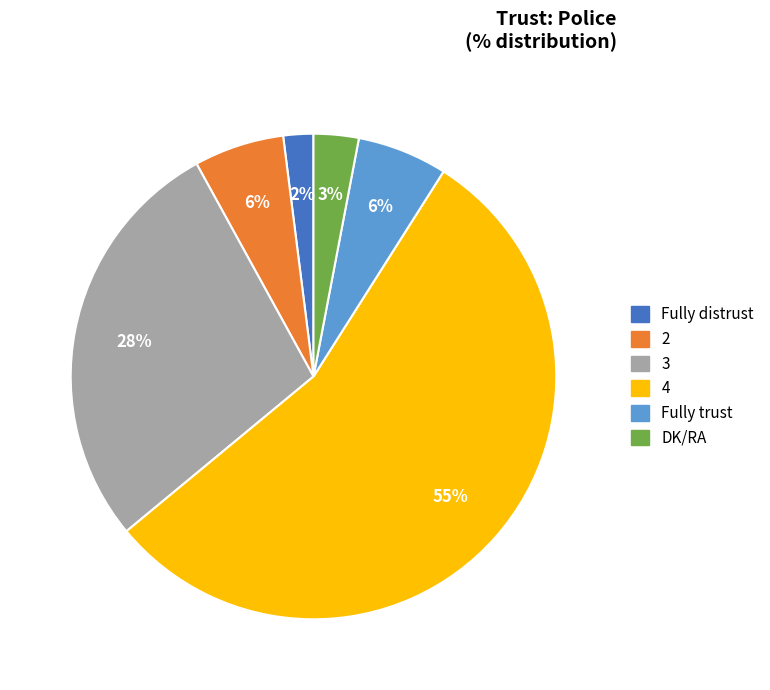

Is it true that Fully trust is 6% of the pie?

True